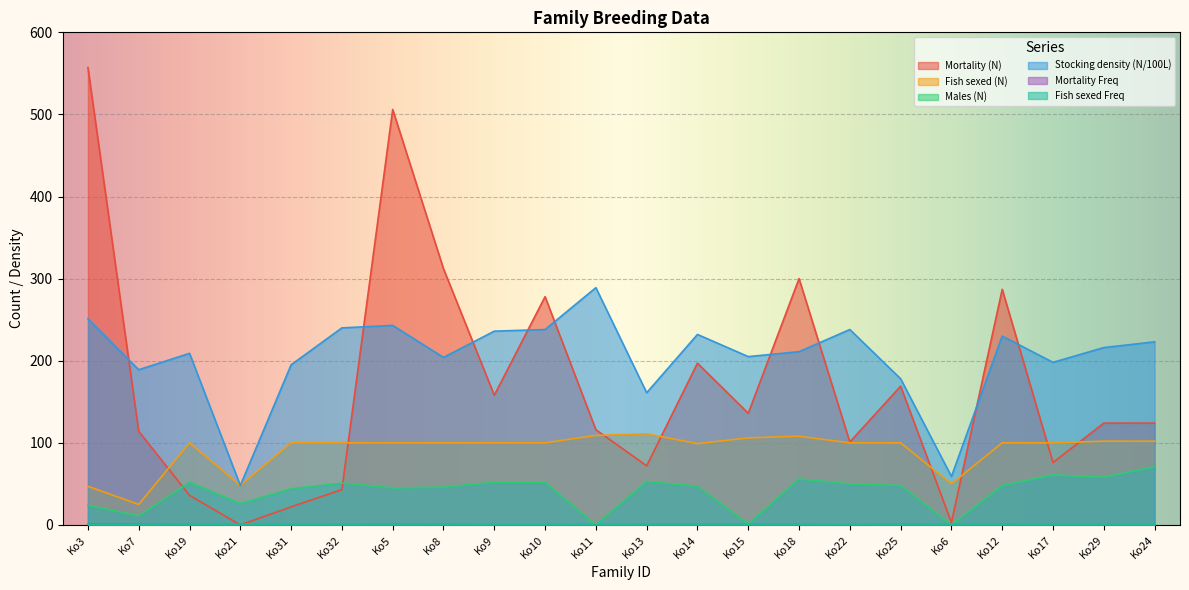

At which category is the sum across all series the highest?

Ko5